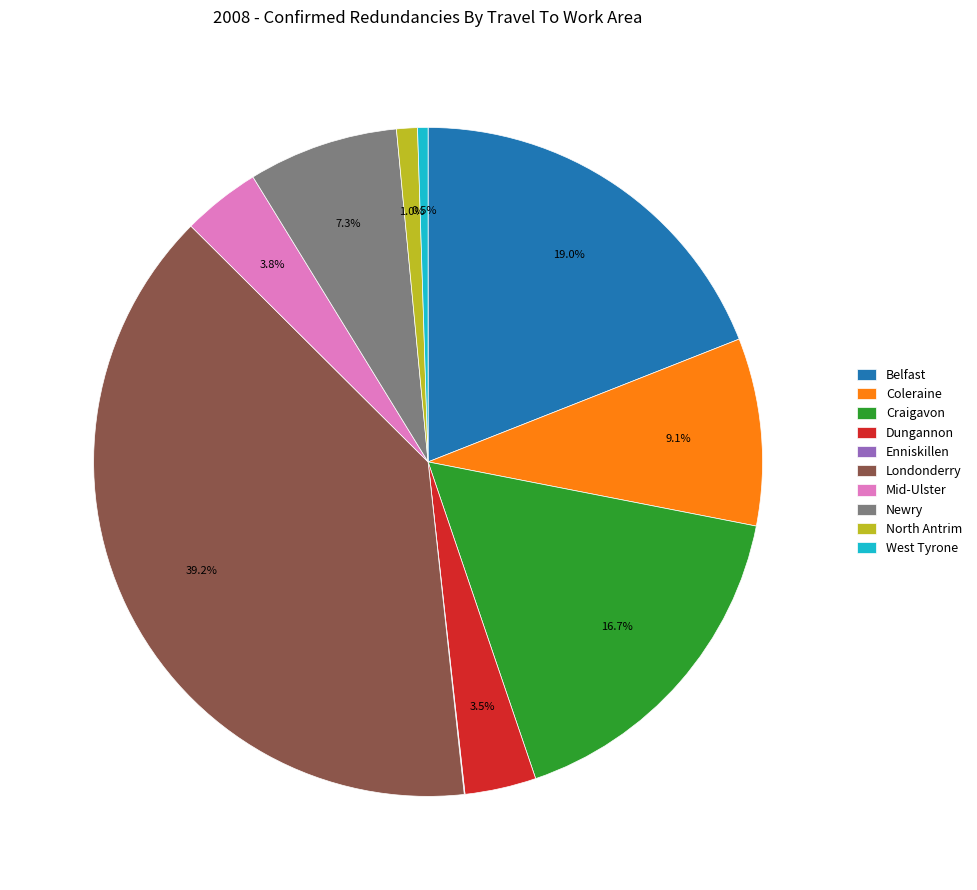

Which category has the biggest portion of the pie?

Londonderry